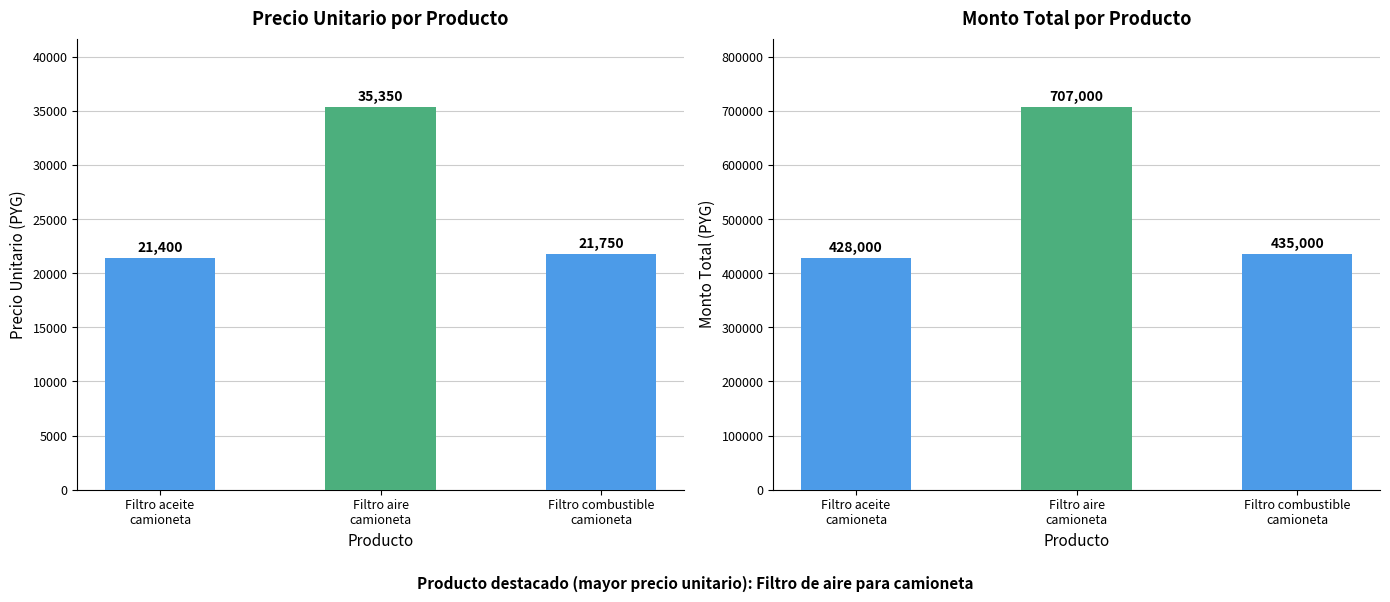

What is the difference between the highest and lowest values at Filtro aire
camioneta?

671650